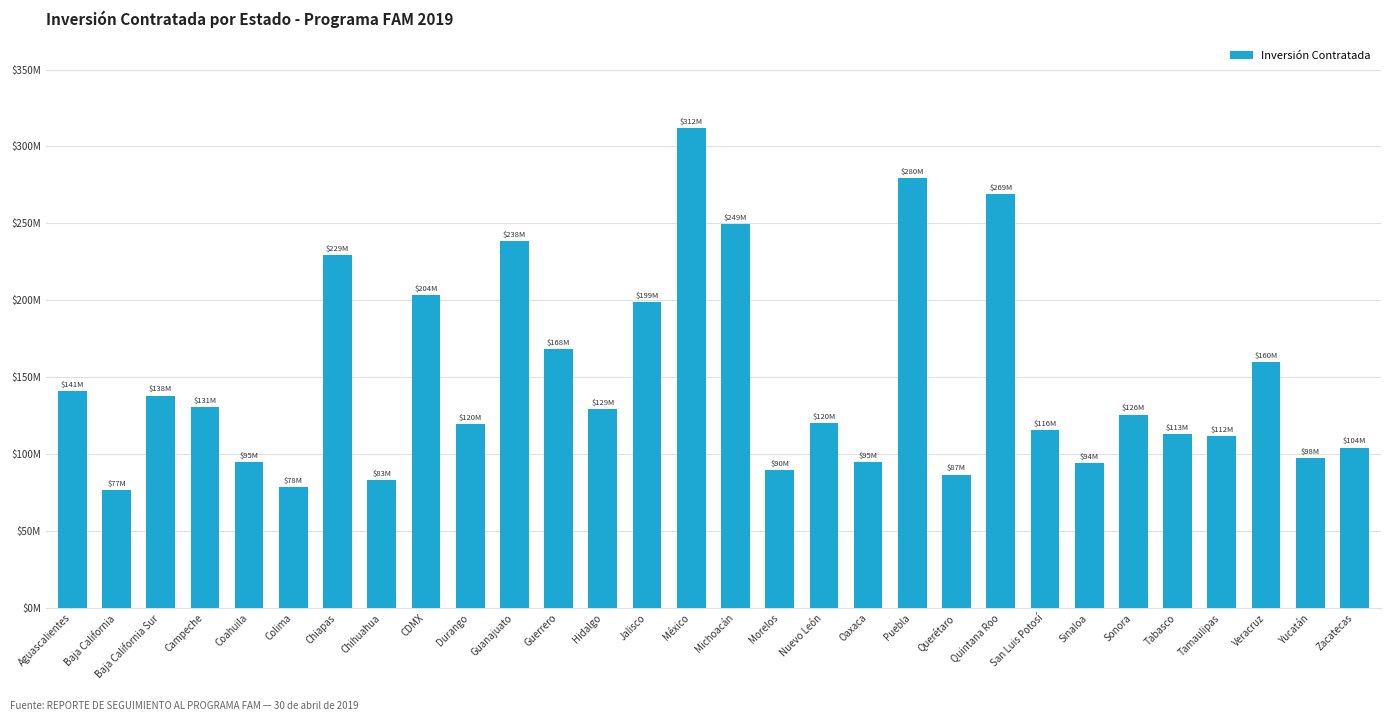

How many bars are there in total?

30